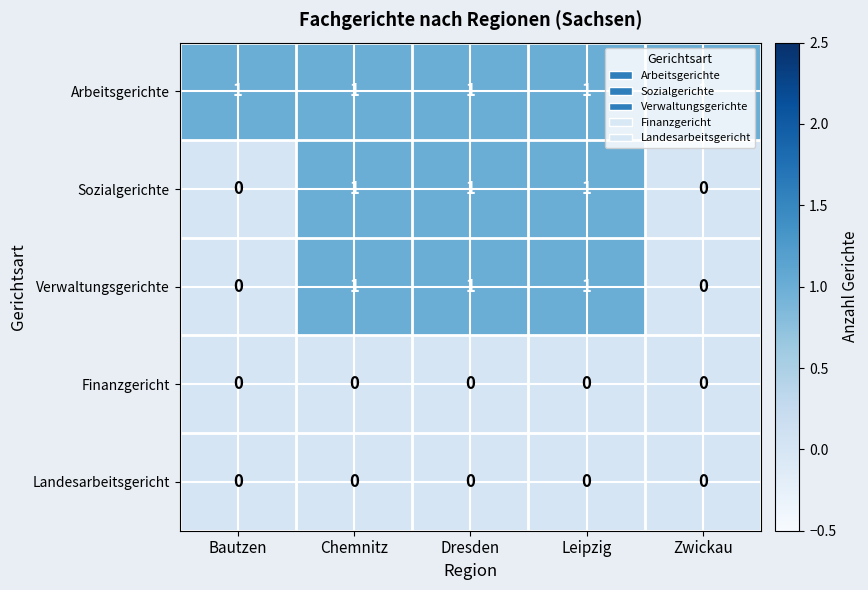

At how many categories does at least one series exceed 0?

5